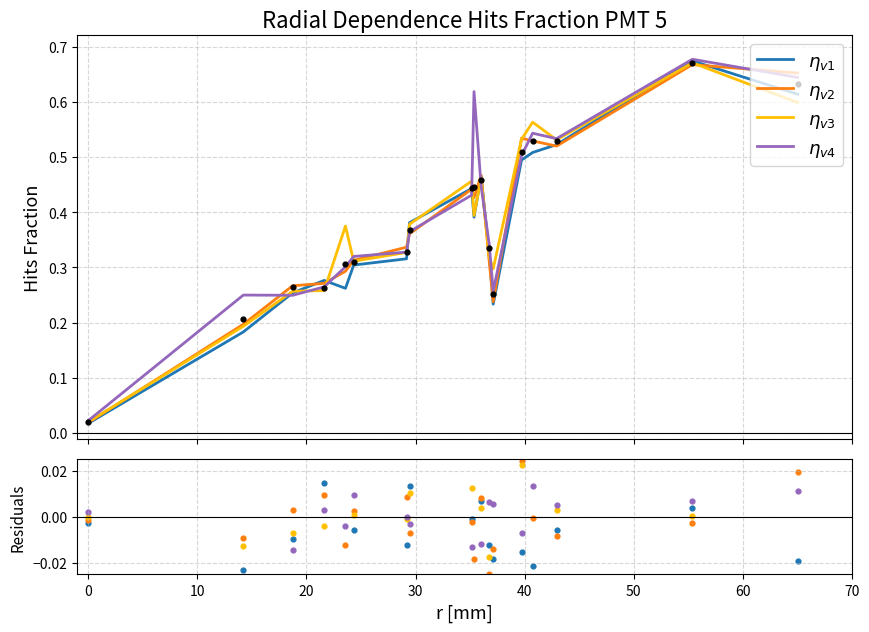

Which series has the largest total across all categories?

$\eta_{v4}$